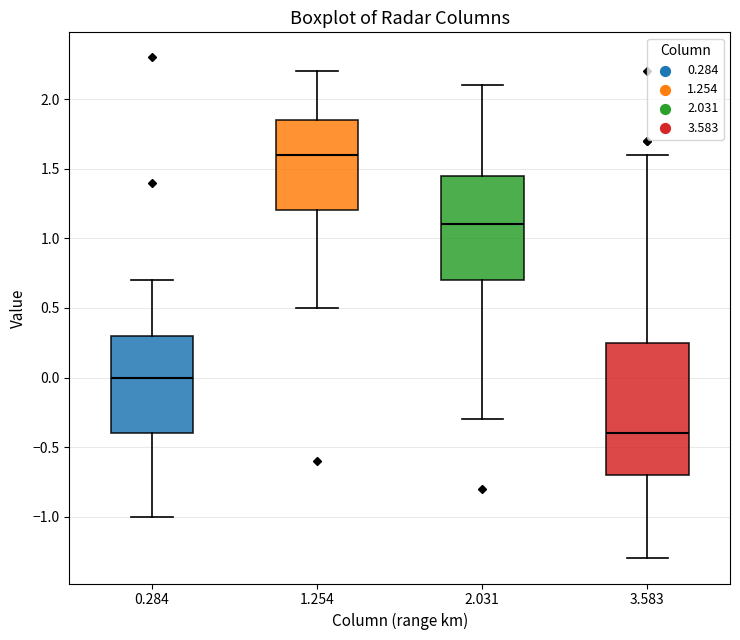

Reading left to right, transcribe this box plot: for each box, give where its median line is, the range the box spans, and where its two whiskers end, as read against the y-axis. The values are not printed on the chart, so give them approximately, as read against the axis.

0.284: median 0.00, box -0.40 to 0.30, whiskers -1.00 to 0.70
1.254: median 1.60, box 1.20 to 1.85, whiskers 0.50 to 2.20
2.031: median 1.10, box 0.70 to 1.45, whiskers -0.30 to 2.10
3.583: median -0.40, box -0.70 to 0.25, whiskers -1.30 to 1.60